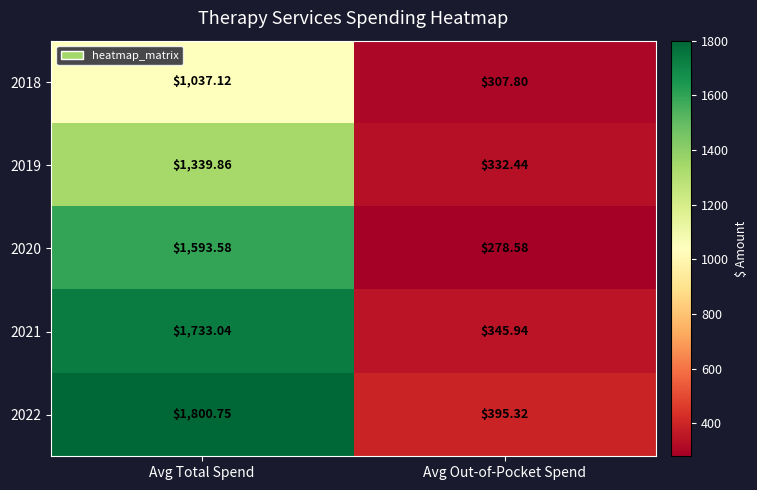

Rank the categories by 2018 value from lowest to highest.

Avg Out-of-Pocket Spend, Avg Total Spend